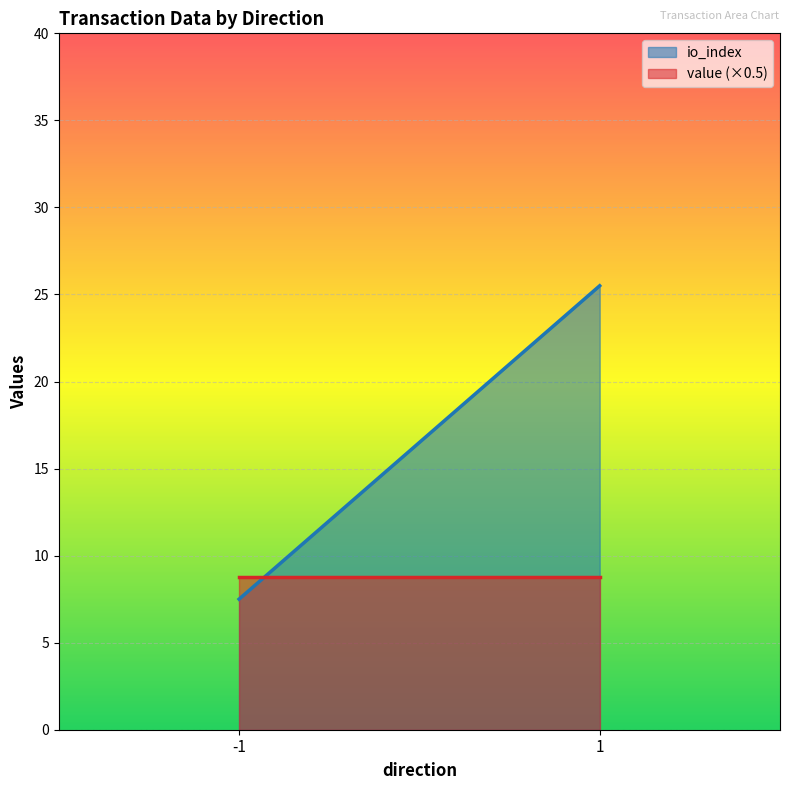

What is the spread (max minus min) of values at 1?

16.7